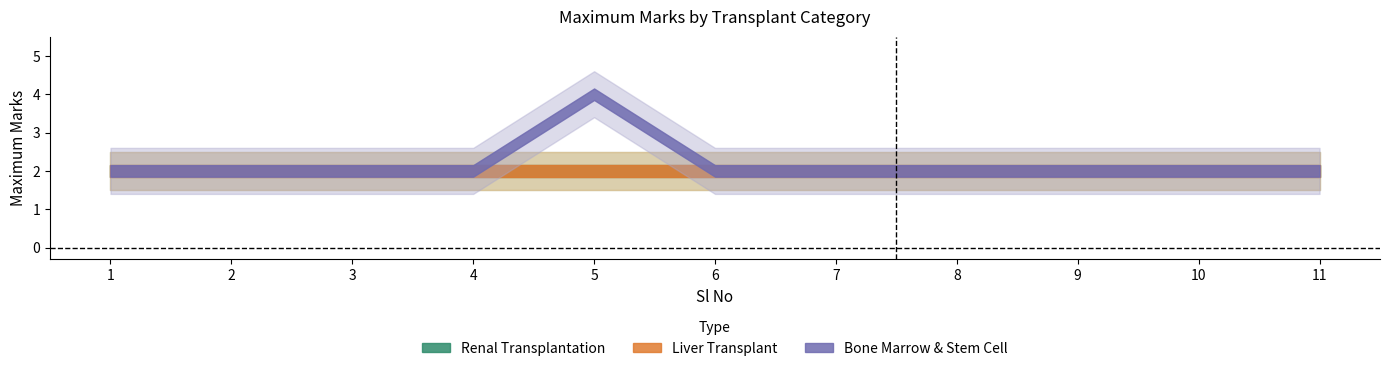

True or false: Renal Transplantation and Liver Transplant cross at least once.

False